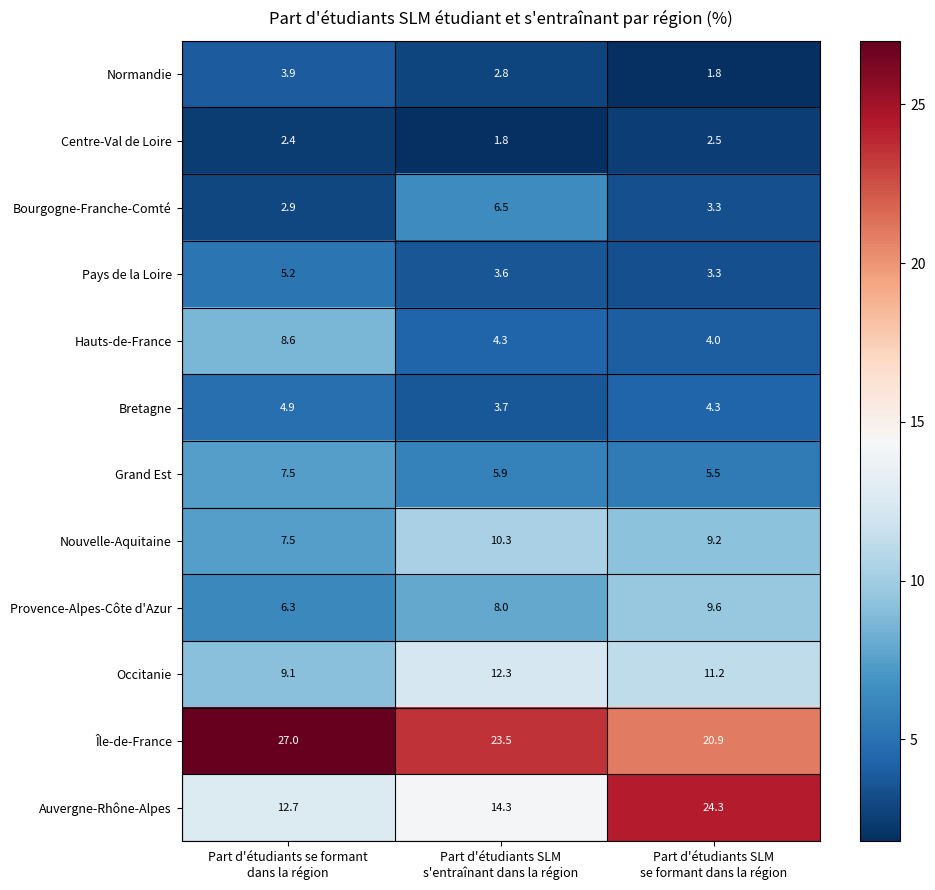

At how many categories does at least one series exceed 11?

3